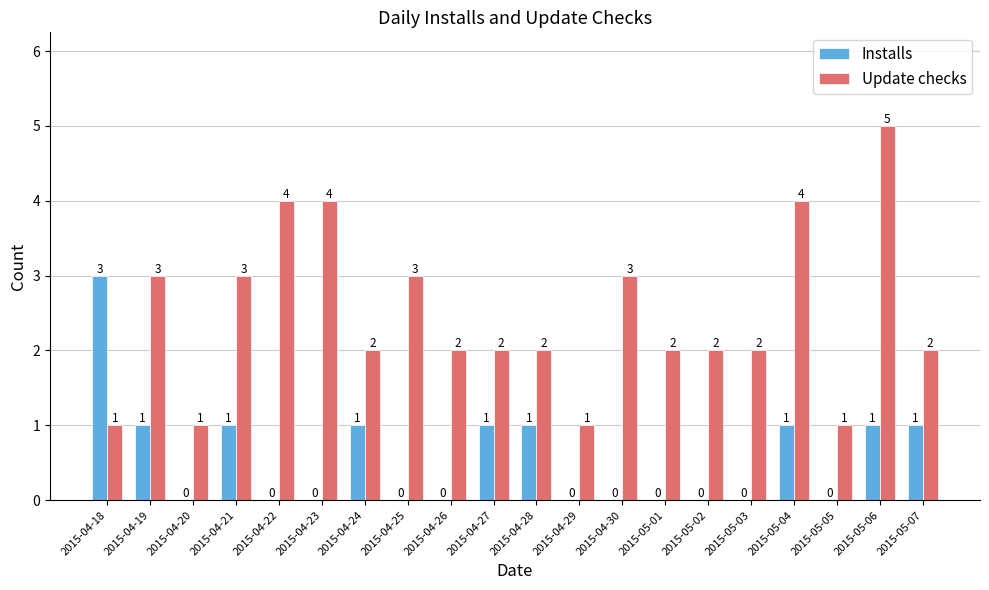

What is the maximum value shown in the chart?

5